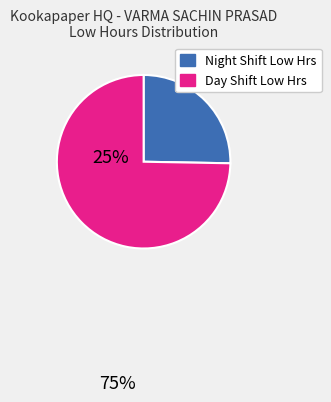

Does any single category account for the majority?

Yes